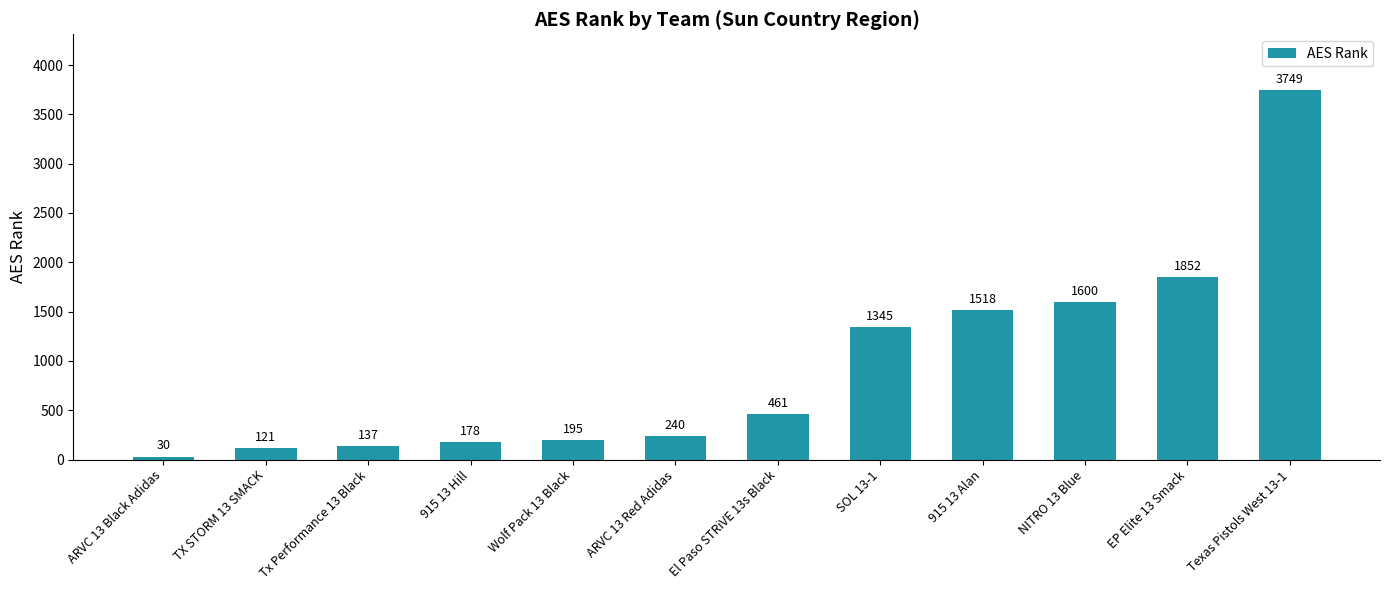

Rank the categories by value from highest to lowest.

Texas Pistols West 13-1, EP Elite 13 Smack, NITRO 13 Blue, 915 13 Alan, SOL 13-1, El Paso STRiVE 13s Black, ARVC 13 Red Adidas, Wolf Pack 13 Black, 915 13 Hill, Tx Performance 13 Black, TX STORM 13 SMACK, ARVC 13 Black Adidas